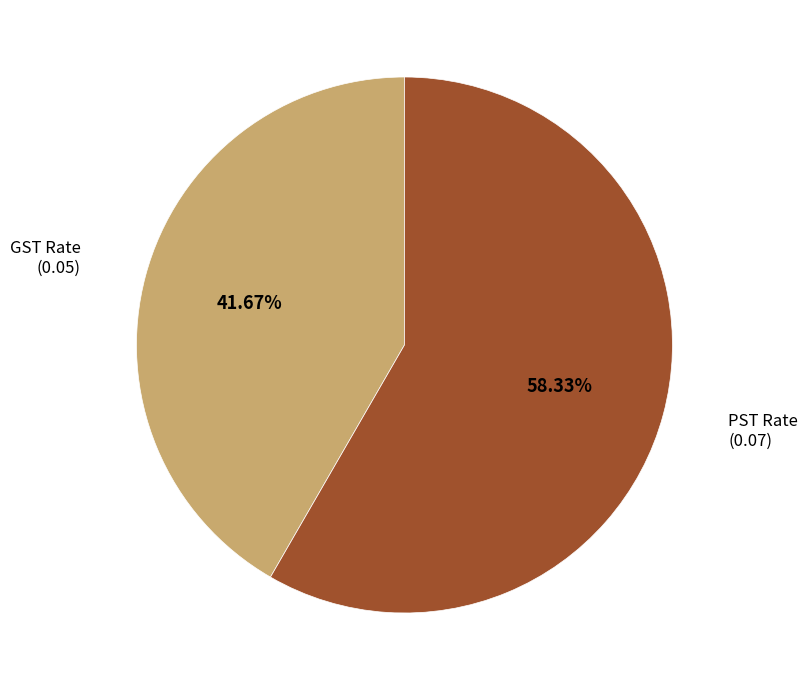

Does any single category account for the majority?

Yes